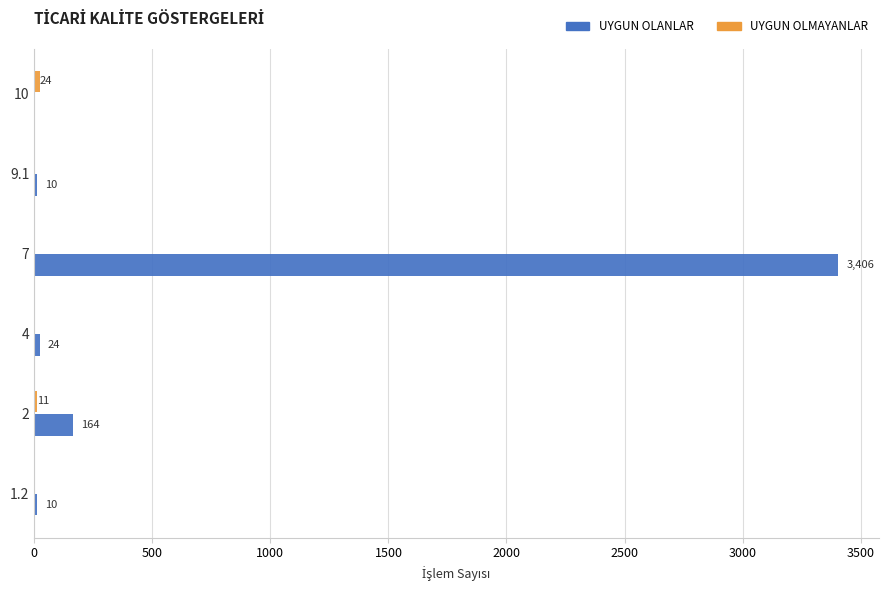

The value of UYGUN OLANLAR at 7 is 3406. True or false?

True